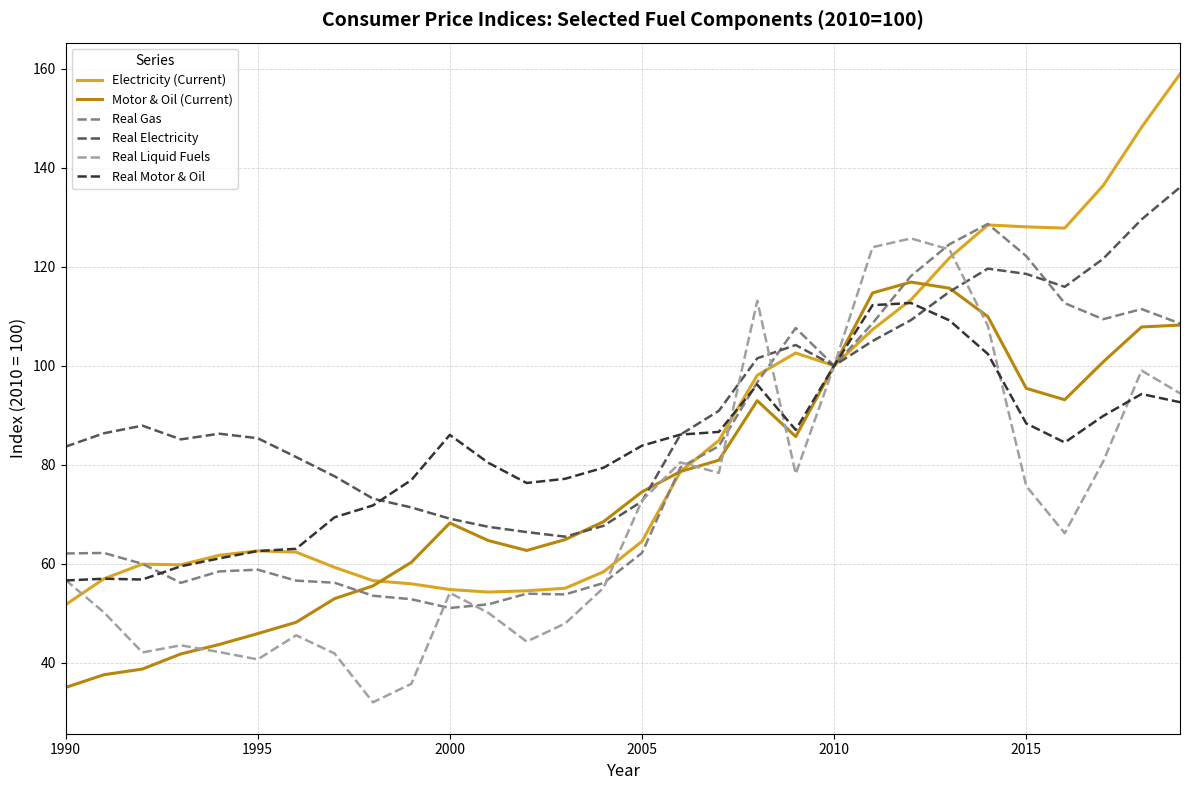

Which series has the largest total across all categories?

Real Electricity